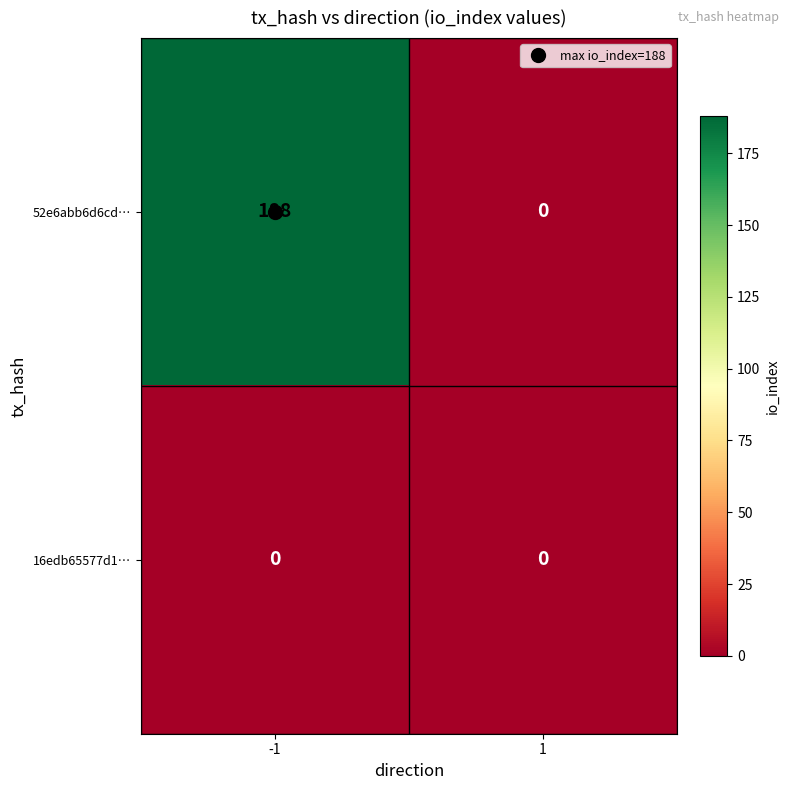

What is the total value across all series at -1?

188